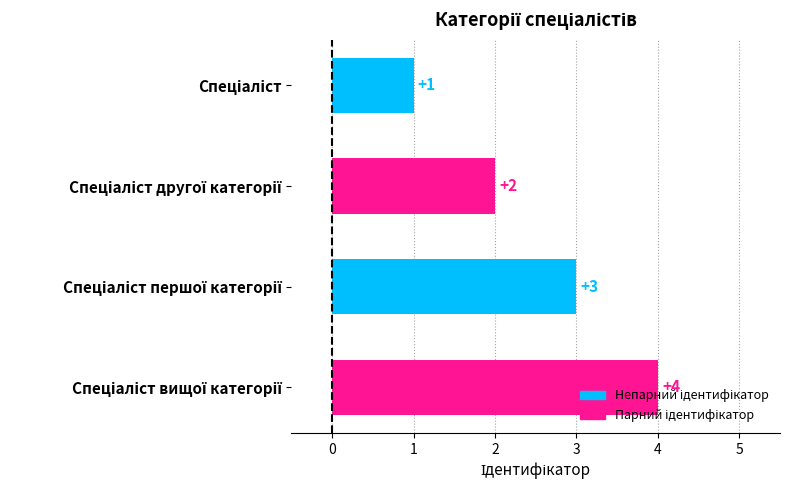

What is the difference between the maximum and minimum values?

3